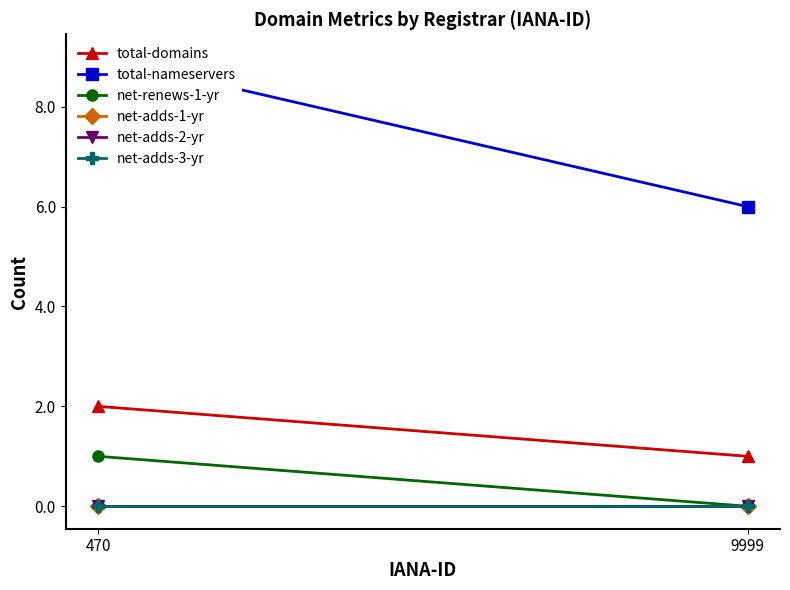

What is the sum of the total-domains values at 9999 and 470?

3